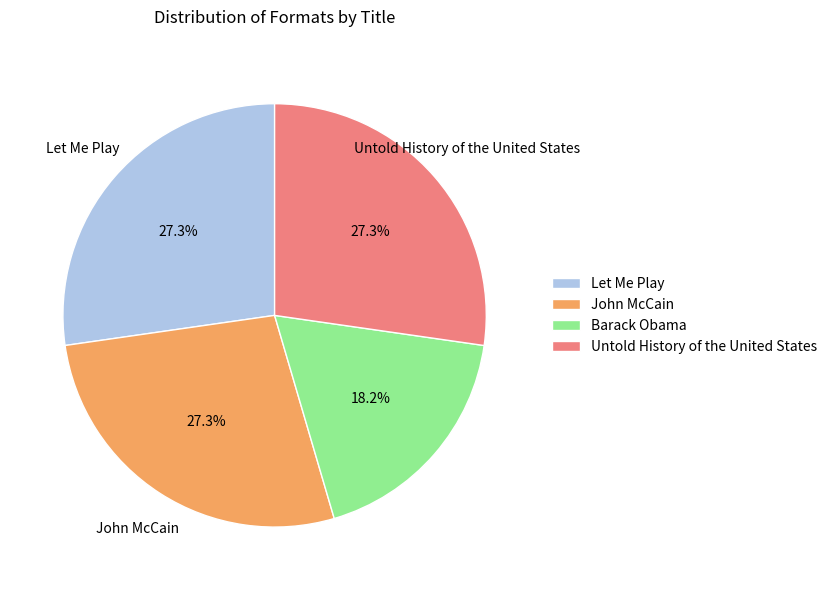

Does any single category account for the majority?

No